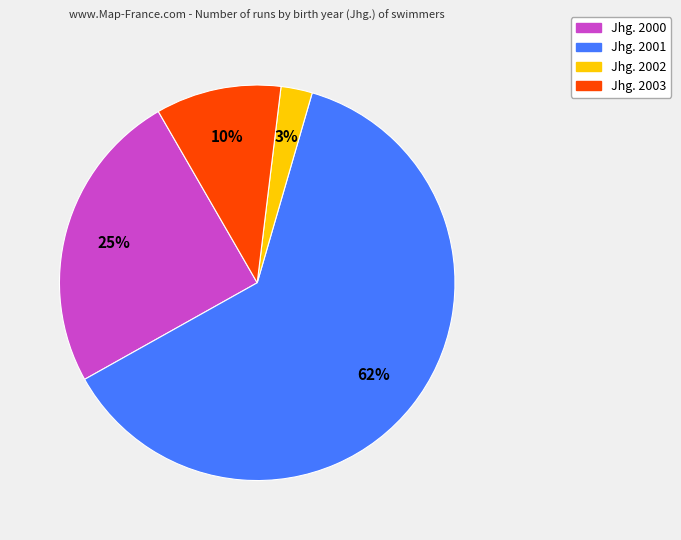

Is there a majority slice in this chart?

Yes